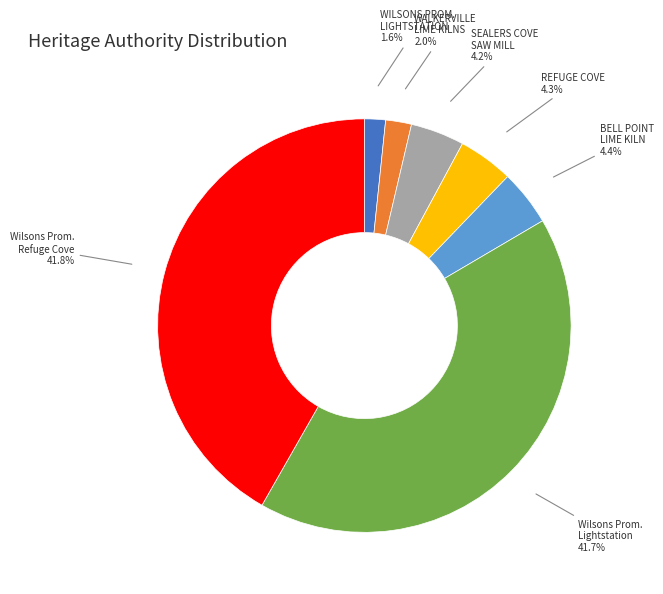

Does any single category account for the majority?

No